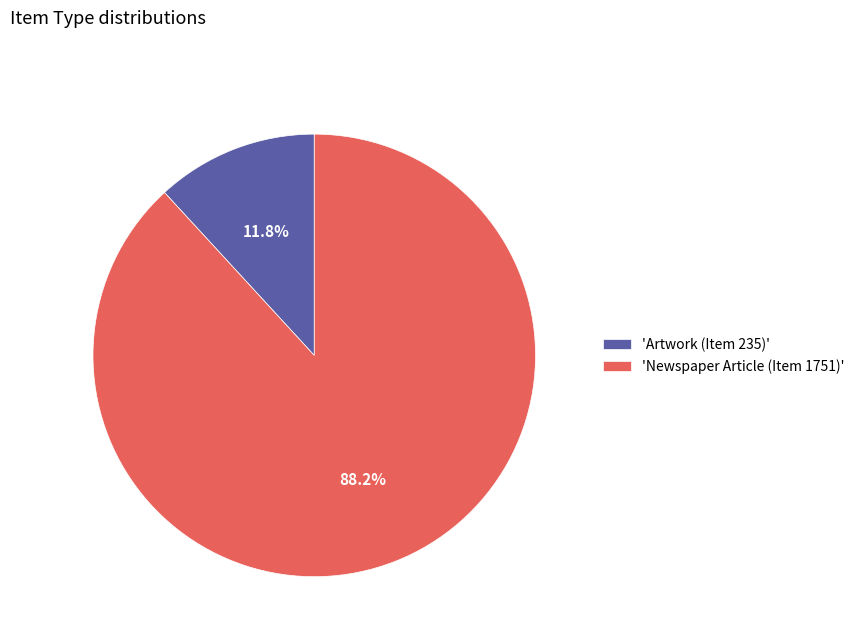

Rank the categories by value from highest to lowest.

'Newspaper Article (Item 1751)', 'Artwork (Item 235)'